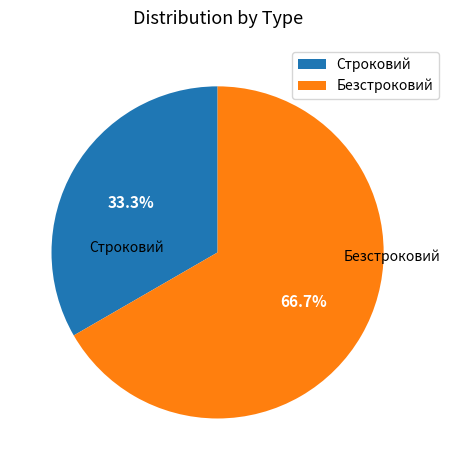

To the nearest percent, what is the difference between the Строковий and Безстроковий slice percentages?

33%